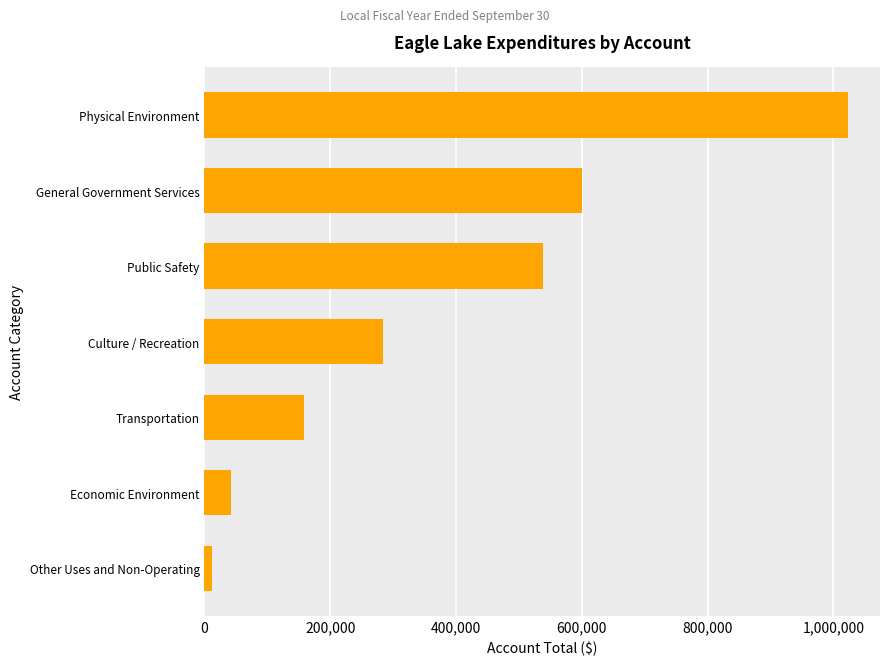

The value at Culture / Recreation is 284560. True or false?

True